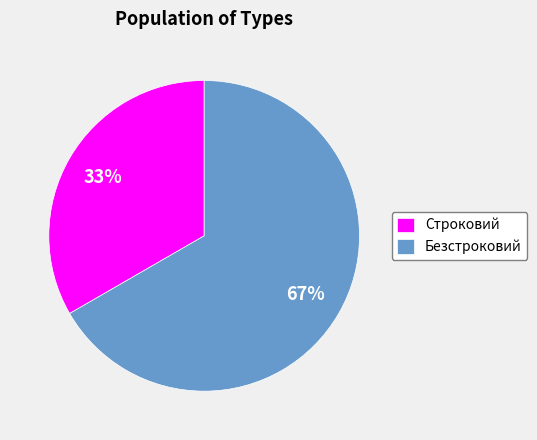

Is the sum of Безстроковий and Строковий greater than half?

Yes